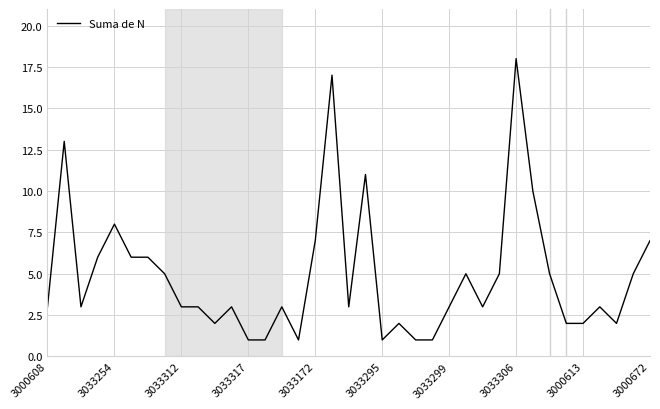

True or false: there are more than 2 points higher than both neighbors.

True